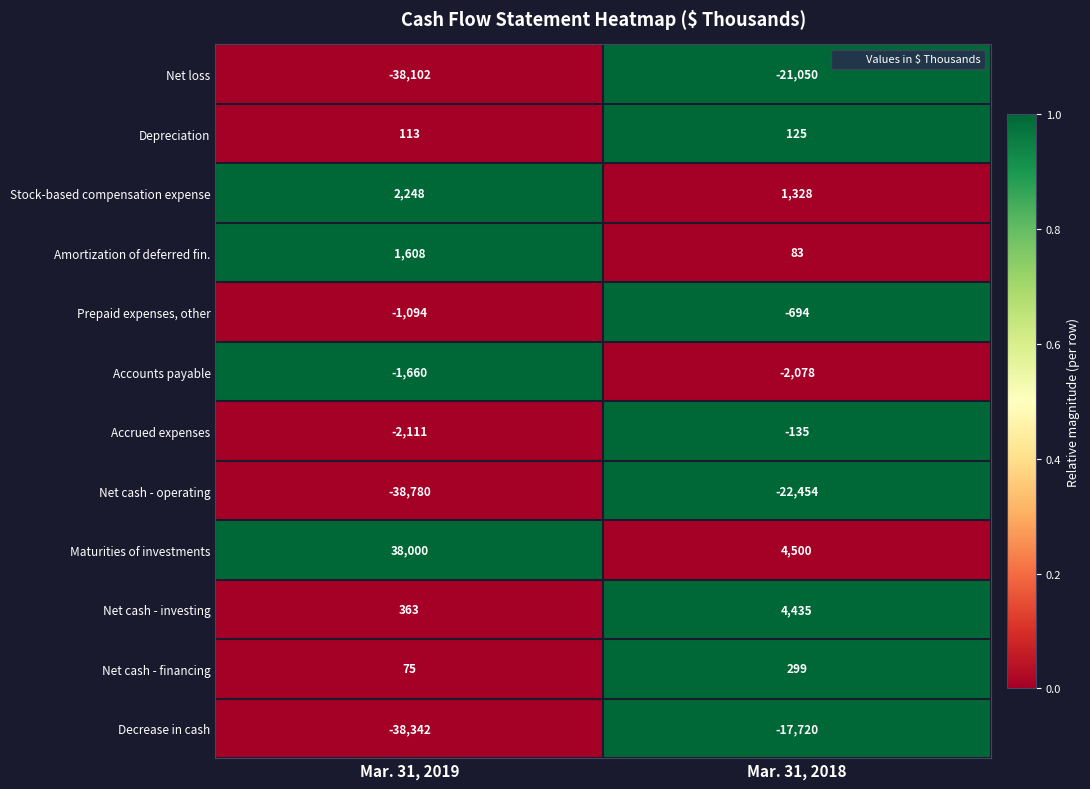

Which label corresponds to the largest value in the chart?

Mar. 31, 2019